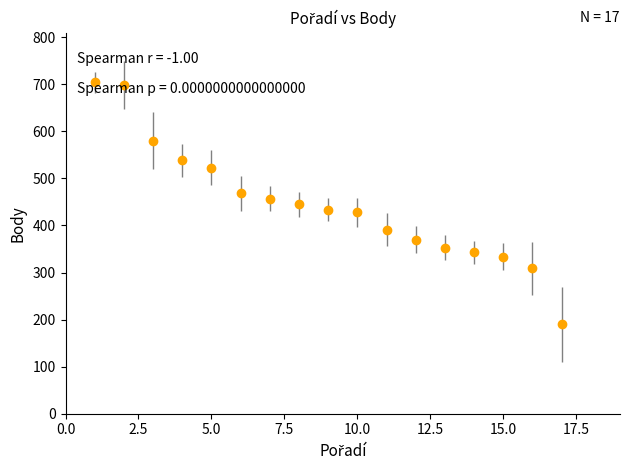

What is the value of the 6th point from the left?

468